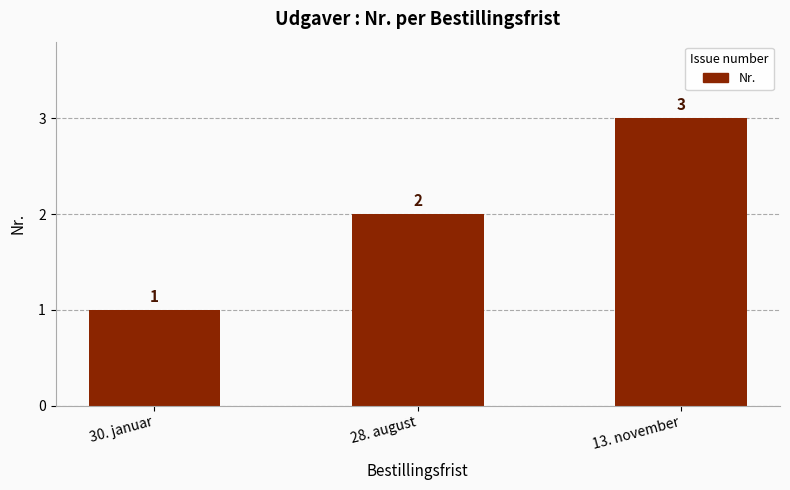

At which category does the chart reach its peak across all series?

13. november